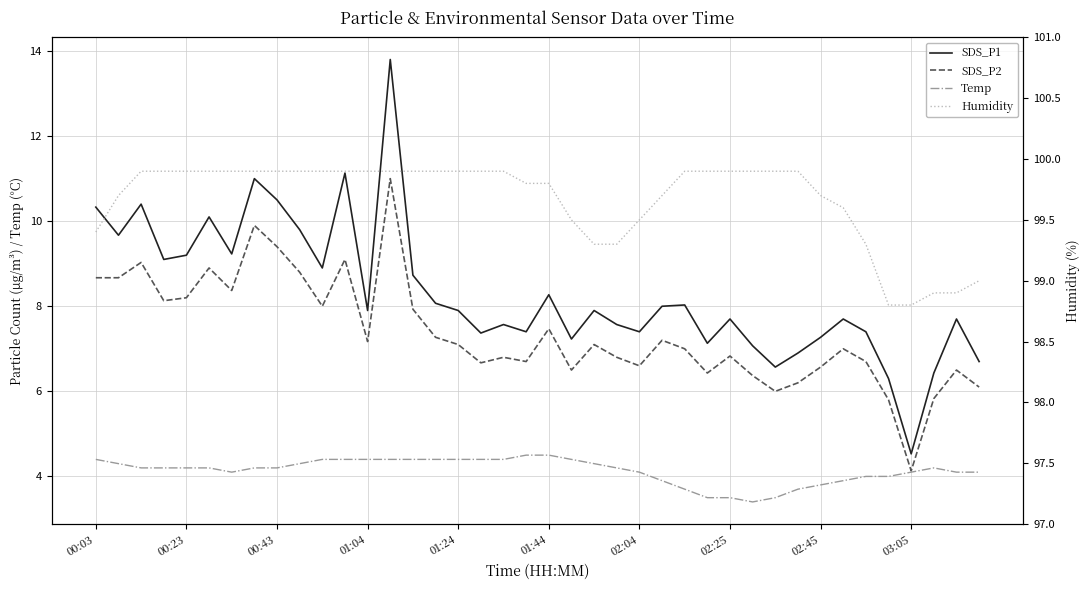

Which series has the widest spread of values?

SDS_P1